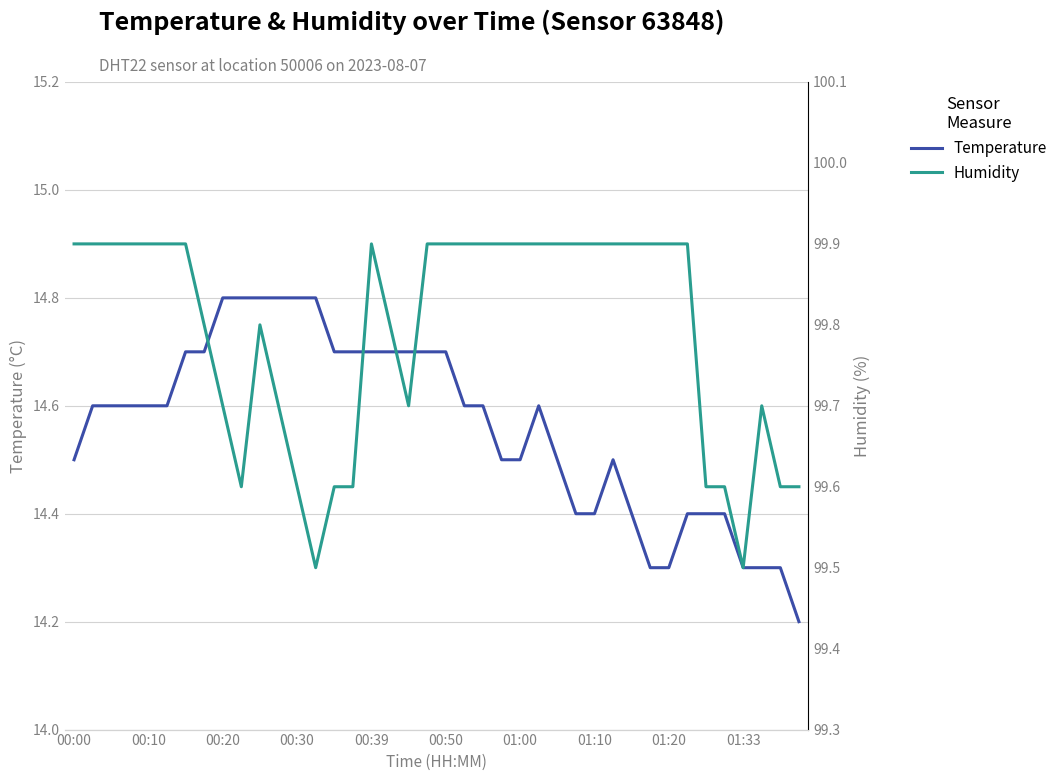

What is the average value of the temperature series?

14.6